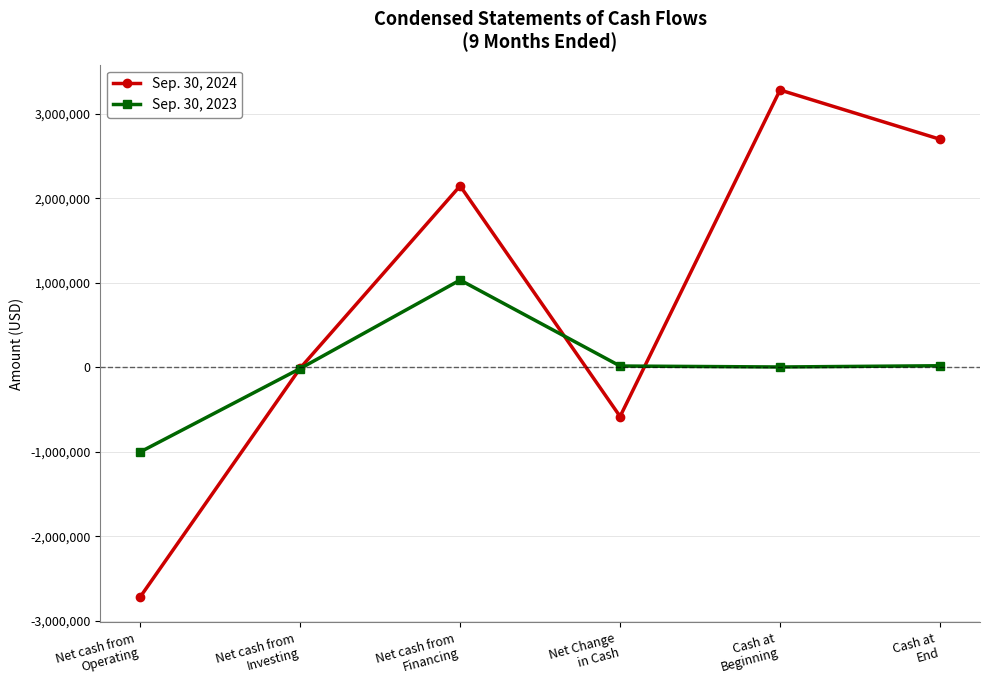

Which series has the widest spread of values?

Sep. 30, 2024